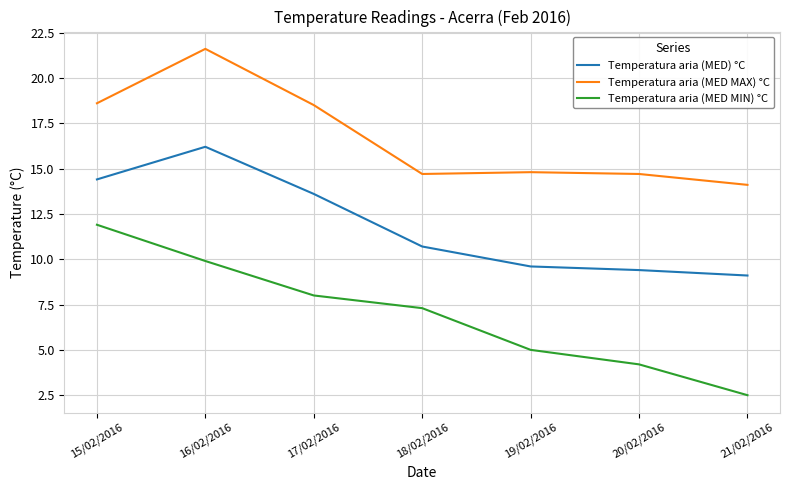

List the series in order of their peak value, lowest first.

Temperatura aria (MED MIN) °C, Temperatura aria (MED) °C, Temperatura aria (MED MAX) °C